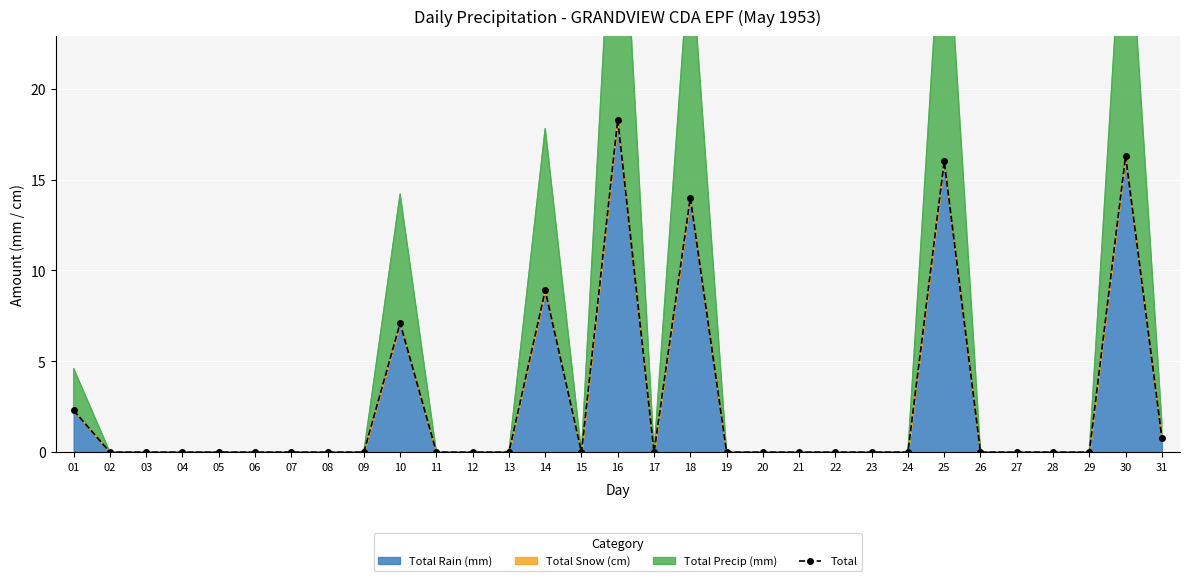

Rank the categories by value from lowest to highest.

02, 03, 04, 05, 06, 07, 08, 09, 11, 12, 13, 15, 17, 19, 20, 21, 22, 23, 24, 26, 27, 28, 29, 31, 01, 10, 14, 18, 25, 30, 16